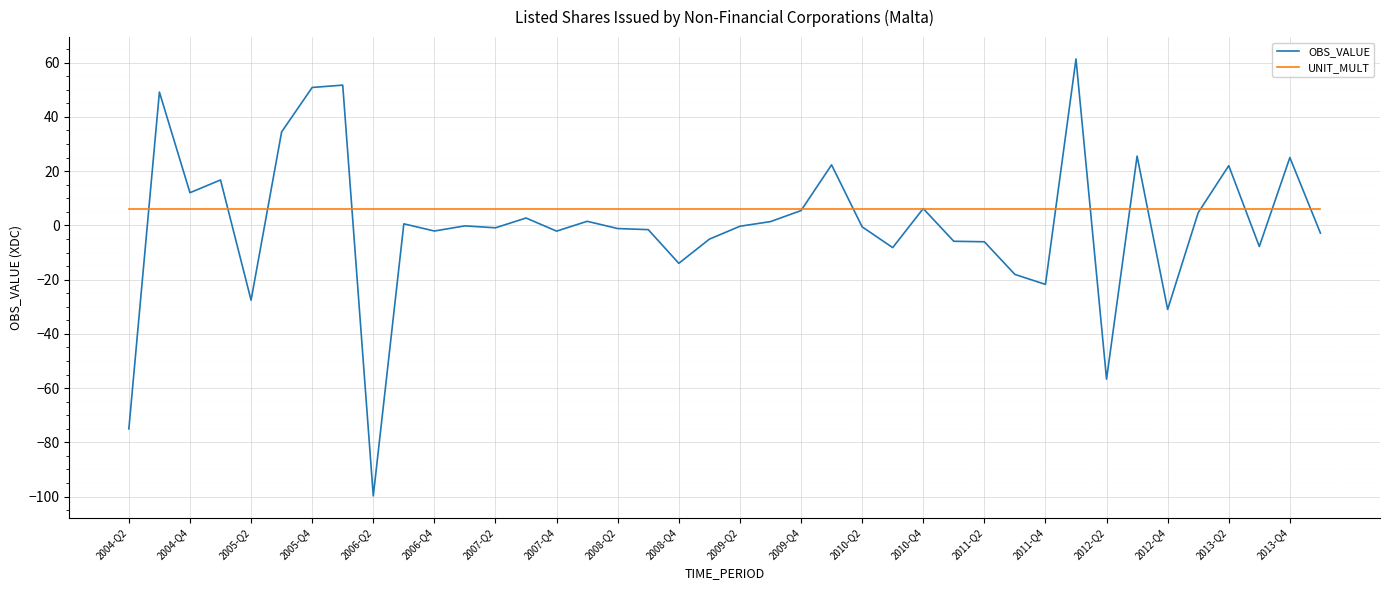

What is the maximum value for OBS_VALUE?

61.4